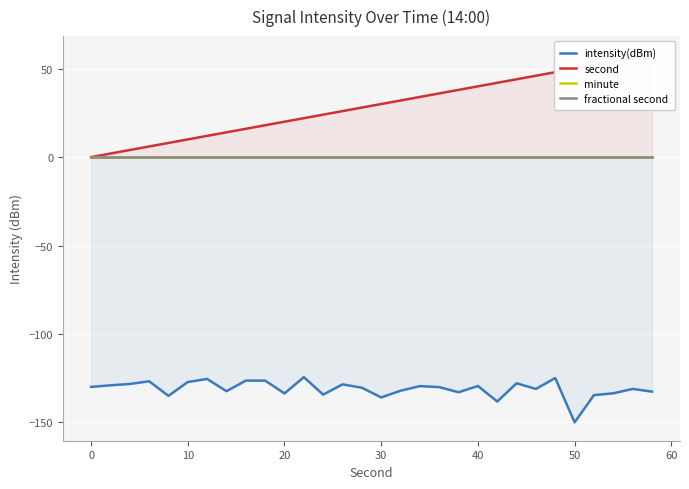

How many lines are shown in the chart?

4